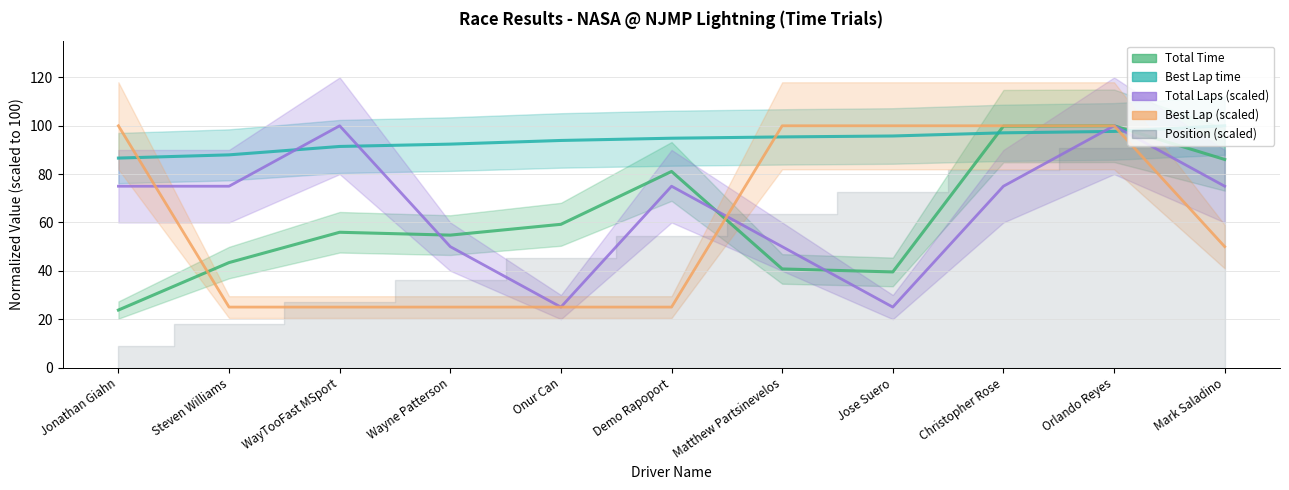

How many lines are shown in the chart?

4